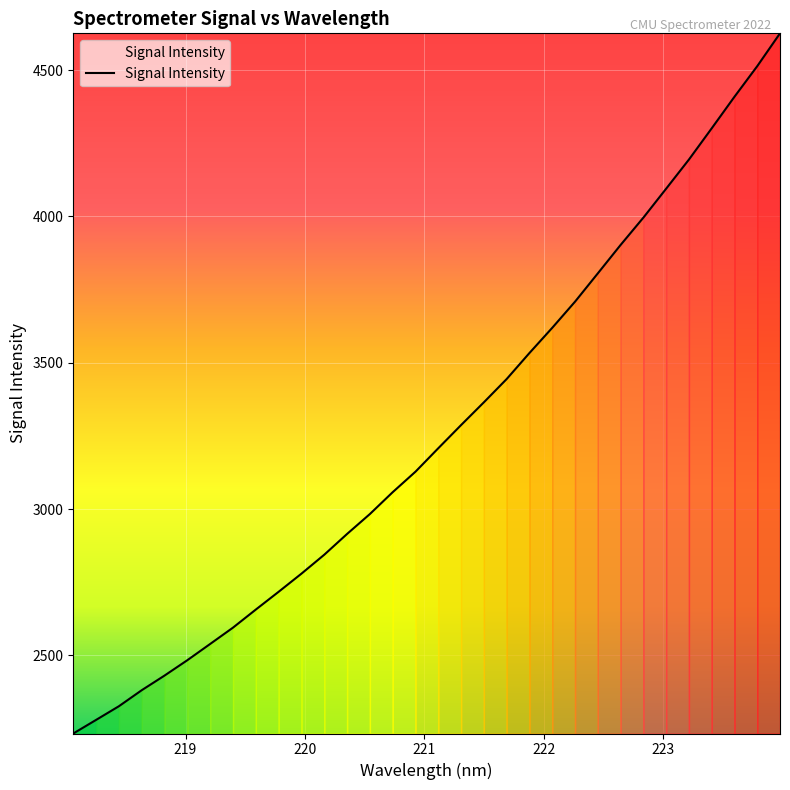

Reading right to left, list all the values displayed in this chart.

4625.6	4513.4	4408.9	4300.9	4194.2	4094.7	3995.7	3902.4	3805.2	3708.6	3619.2	3533.2	3444.2	3364.7	3286.9	3207.7	3127.6	3057.5	2982.9	2914.8	2843.9	2779.2	2717.2	2656.5	2594.8	2539.0	2483.5	2430.9	2380.9	2326.2	2279.4	2232.9